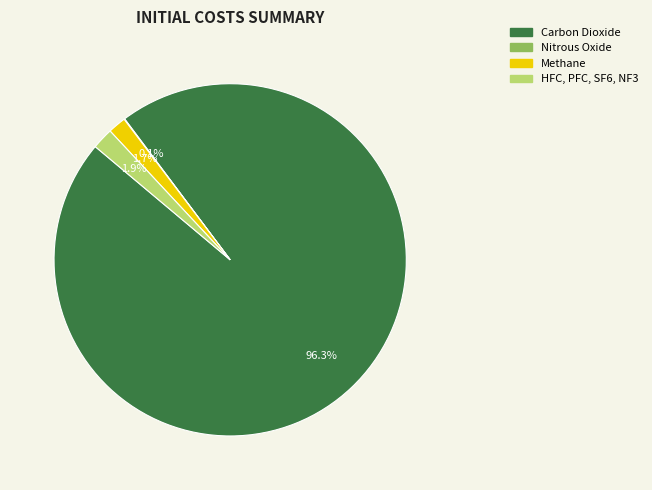

Combined, what portion of the pie is Carbon Dioxide and Methane?

98.0%